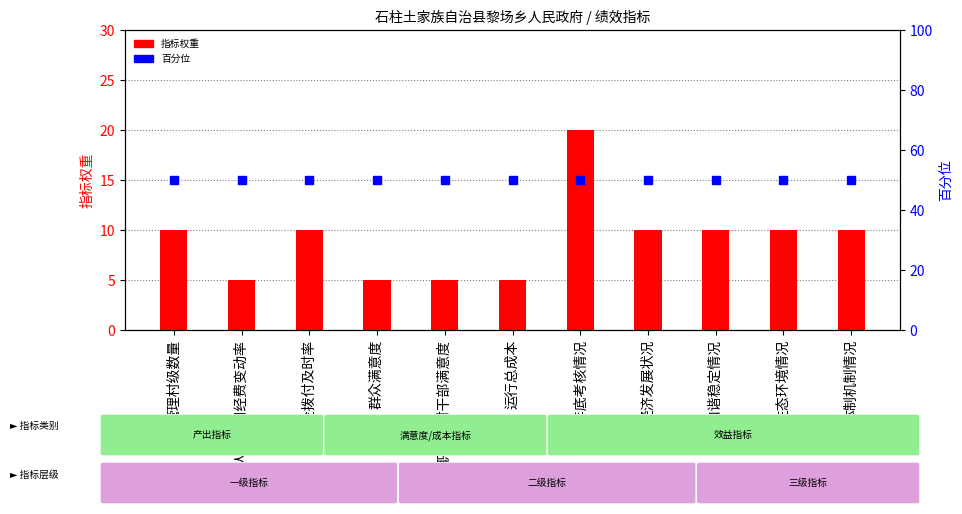

What are all the series names shown in the legend?

指标权重, 百分位